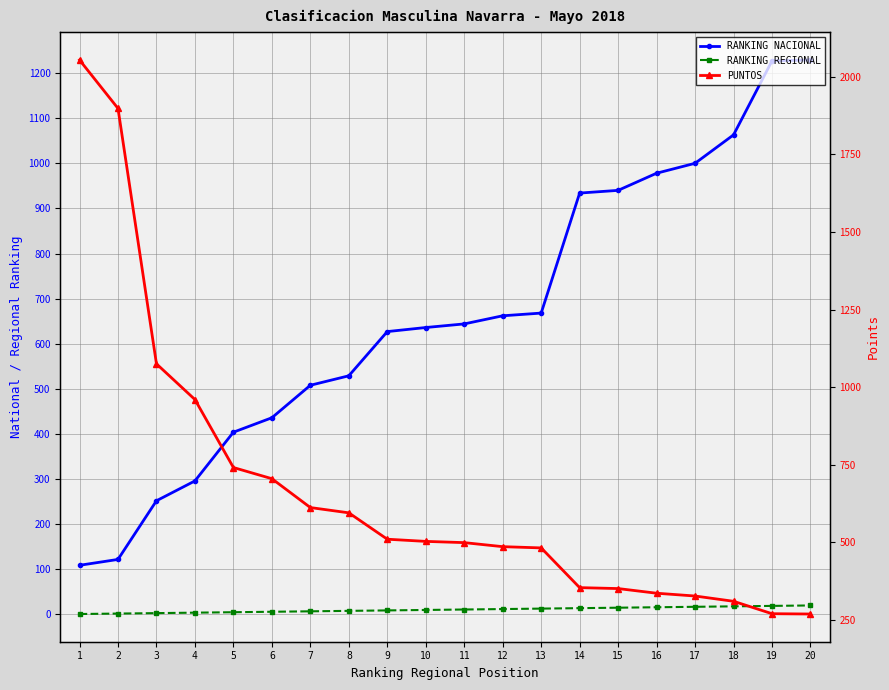

Where does the PUNTOS series first go above 503?

1